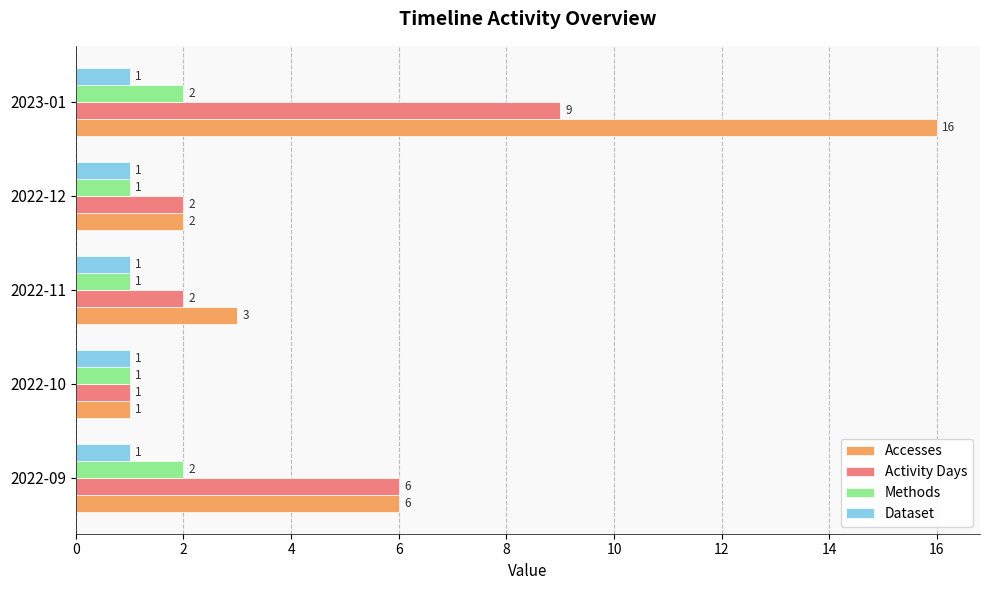

What is the difference between the highest and lowest values at 2022-09?

5